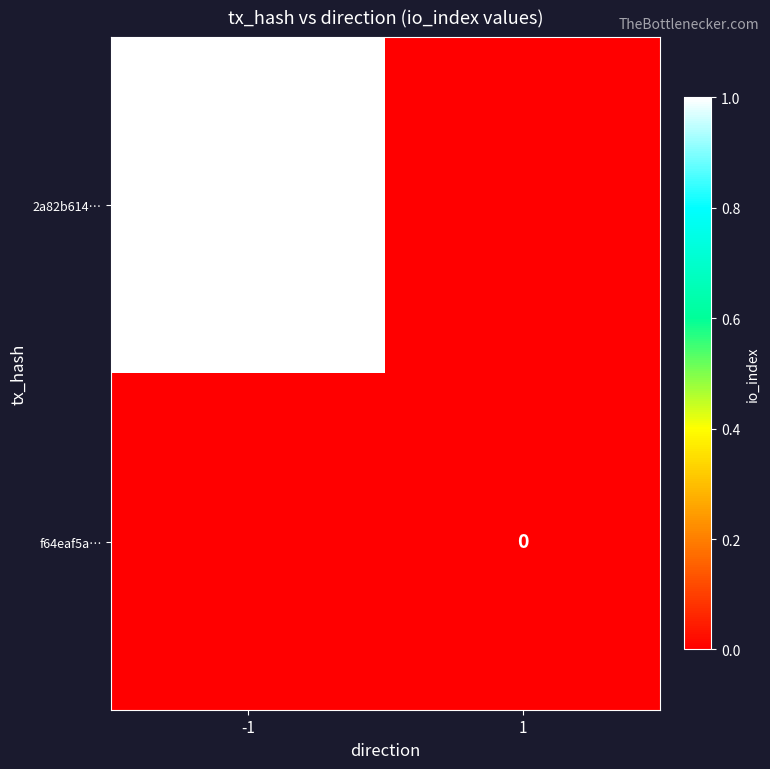

What is the maximum value for 2a82b614…?

1